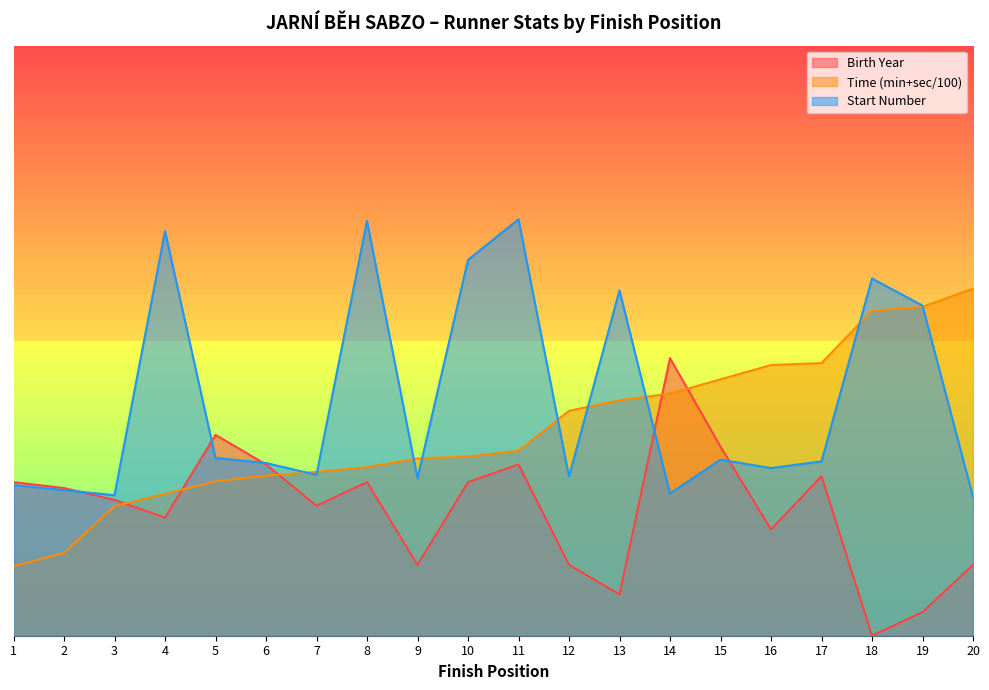

True or false: Birth Year has a value of 138.5 at 14.

False